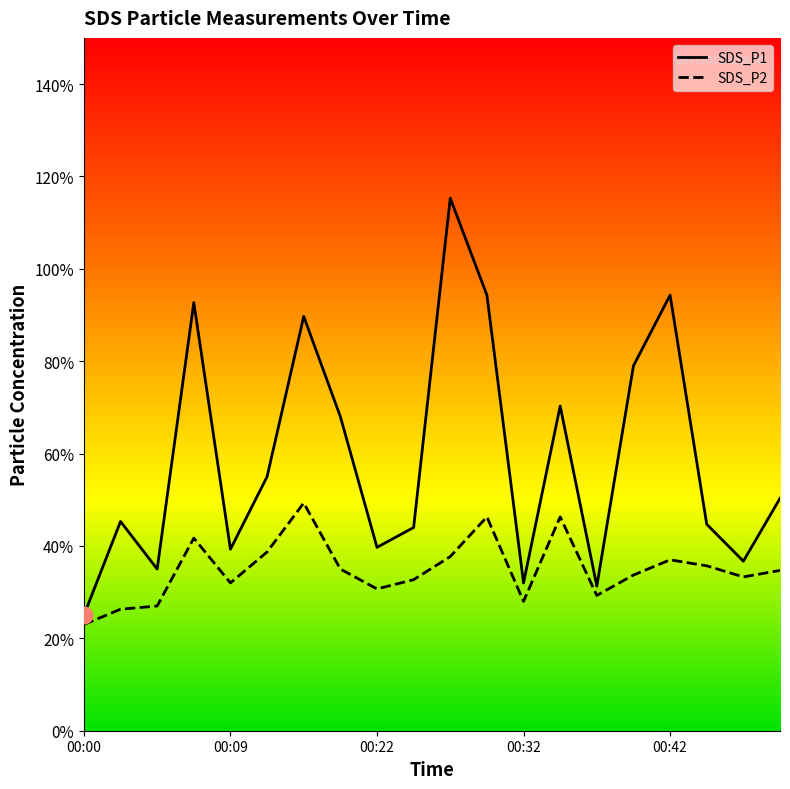

True or false: SDS_P2 and SDS_P1 cross at least once.

False